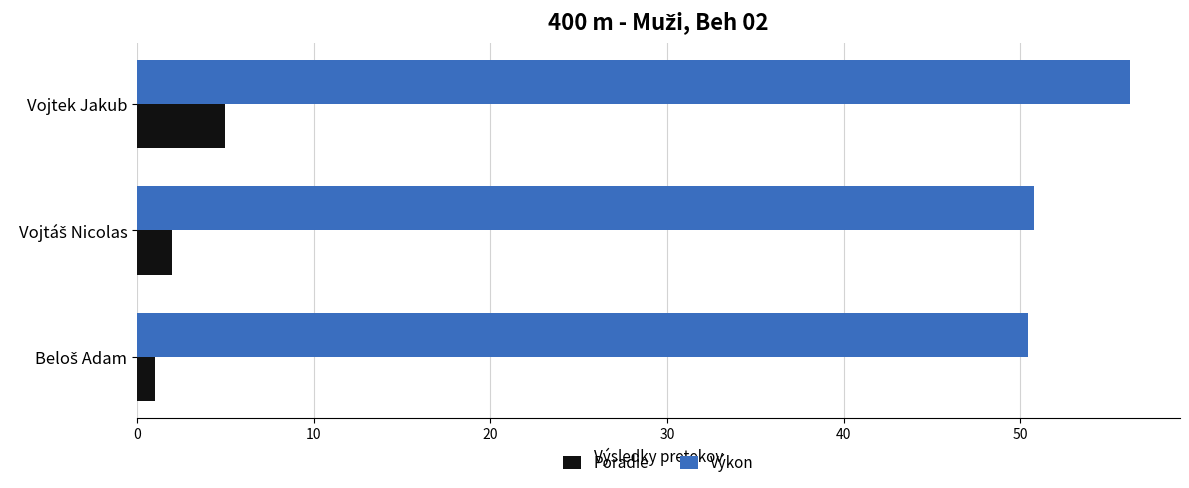

What are all the series names shown in the legend?

Poradie, Výkon